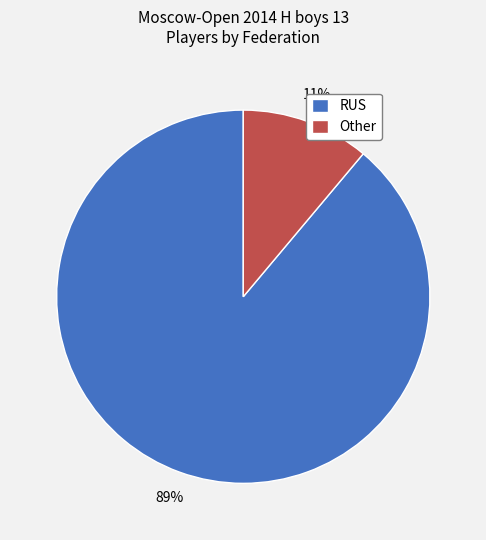

To the nearest percent, what is the combined percentage of Other and RUS?

100%